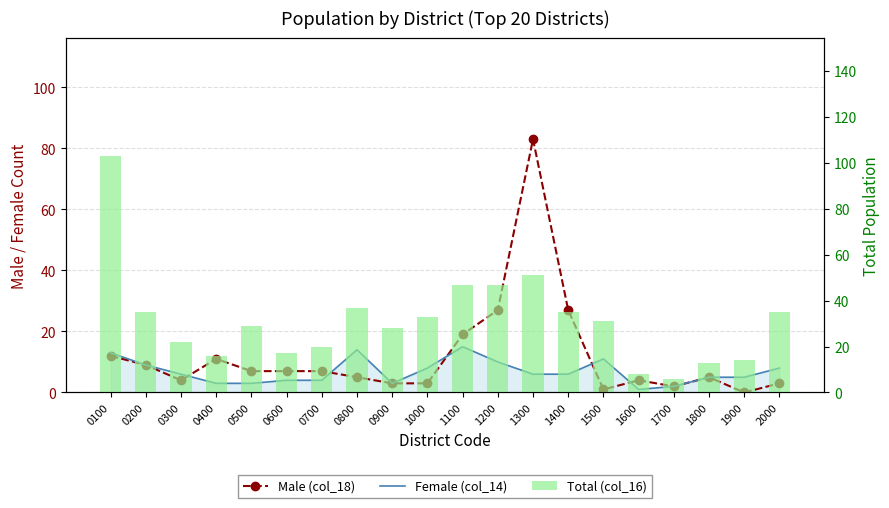

What is the average value of the Female (col_14) series?

7